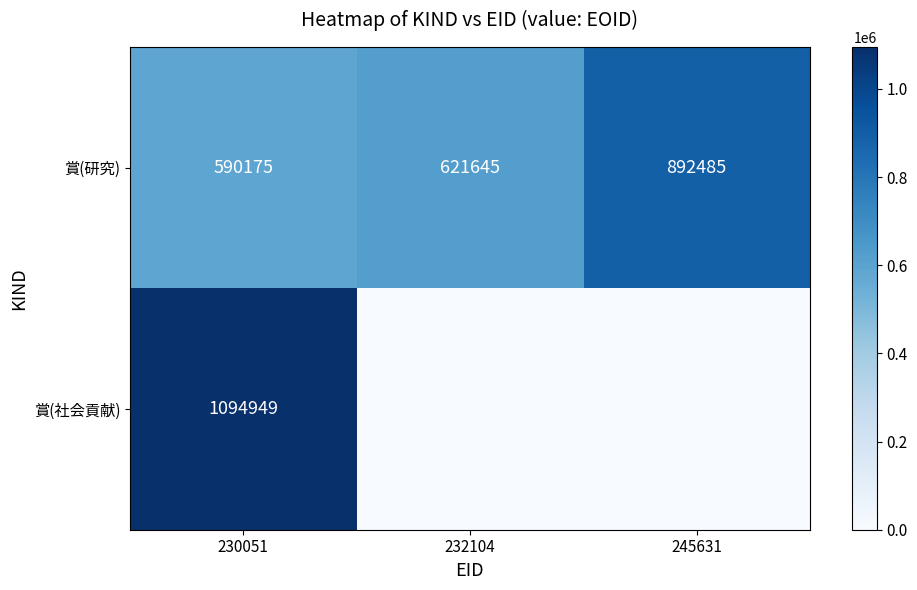

What value does the 賞(研究) series have at 245631, to the nearest 50?

892500